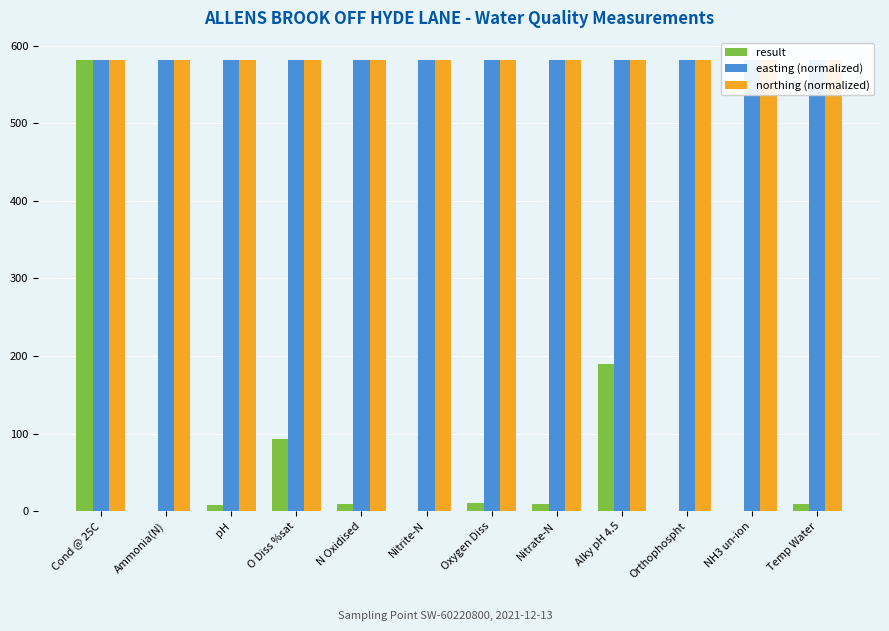

Reading right to left, what are all the values shown in this chart?

result: Temp Water=9.8	NH3 un-ion=0.0	Orthophospht=0.1	Alky pH 4.5=190.0	Nitrate-N=9.4	Oxygen Diss=10.6	Nitrite-N=0.0	N Oxidised=9.4	O Diss %sat=93.5	pH=7.9	Ammonia(N)=0.0	Cond @ 25C=581.0
easting (normalized): Temp Water=581.0	NH3 un-ion=581.0	Orthophospht=581.0	Alky pH 4.5=581.0	Nitrate-N=581.0	Oxygen Diss=581.0	Nitrite-N=581.0	N Oxidised=581.0	O Diss %sat=581.0	pH=581.0	Ammonia(N)=581.0	Cond @ 25C=581.0
northing (normalized): Temp Water=581.0	NH3 un-ion=581.0	Orthophospht=581.0	Alky pH 4.5=581.0	Nitrate-N=581.0	Oxygen Diss=581.0	Nitrite-N=581.0	N Oxidised=581.0	O Diss %sat=581.0	pH=581.0	Ammonia(N)=581.0	Cond @ 25C=581.0